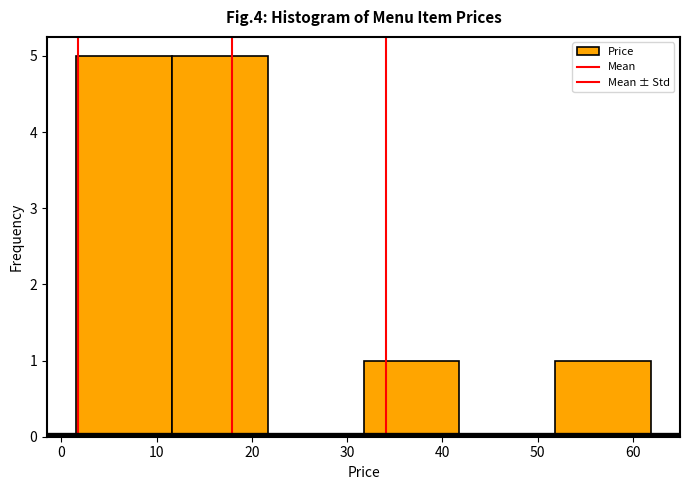

How tall is the bar that spans 32 to 42 on the x-axis? Neither the bar edges nor the heights are printed on the chart, so give them approximately, as read against the axes.

1